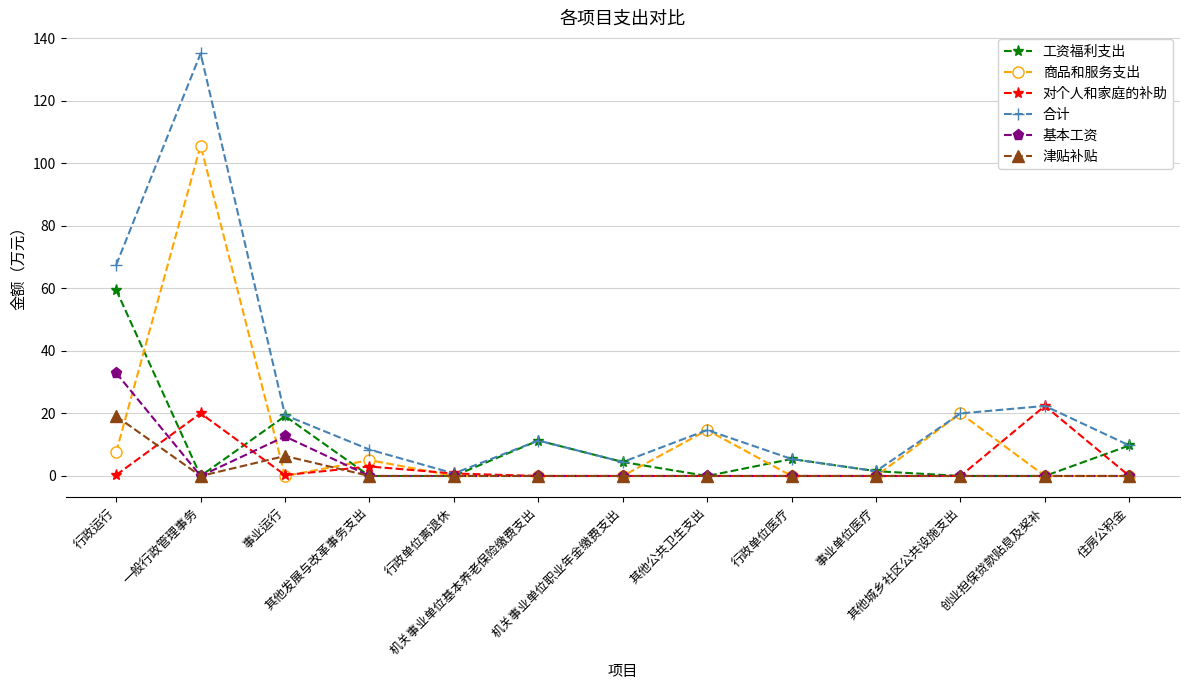

True or false: 津贴补贴 has more than 0 points higher than both neighbors.

True